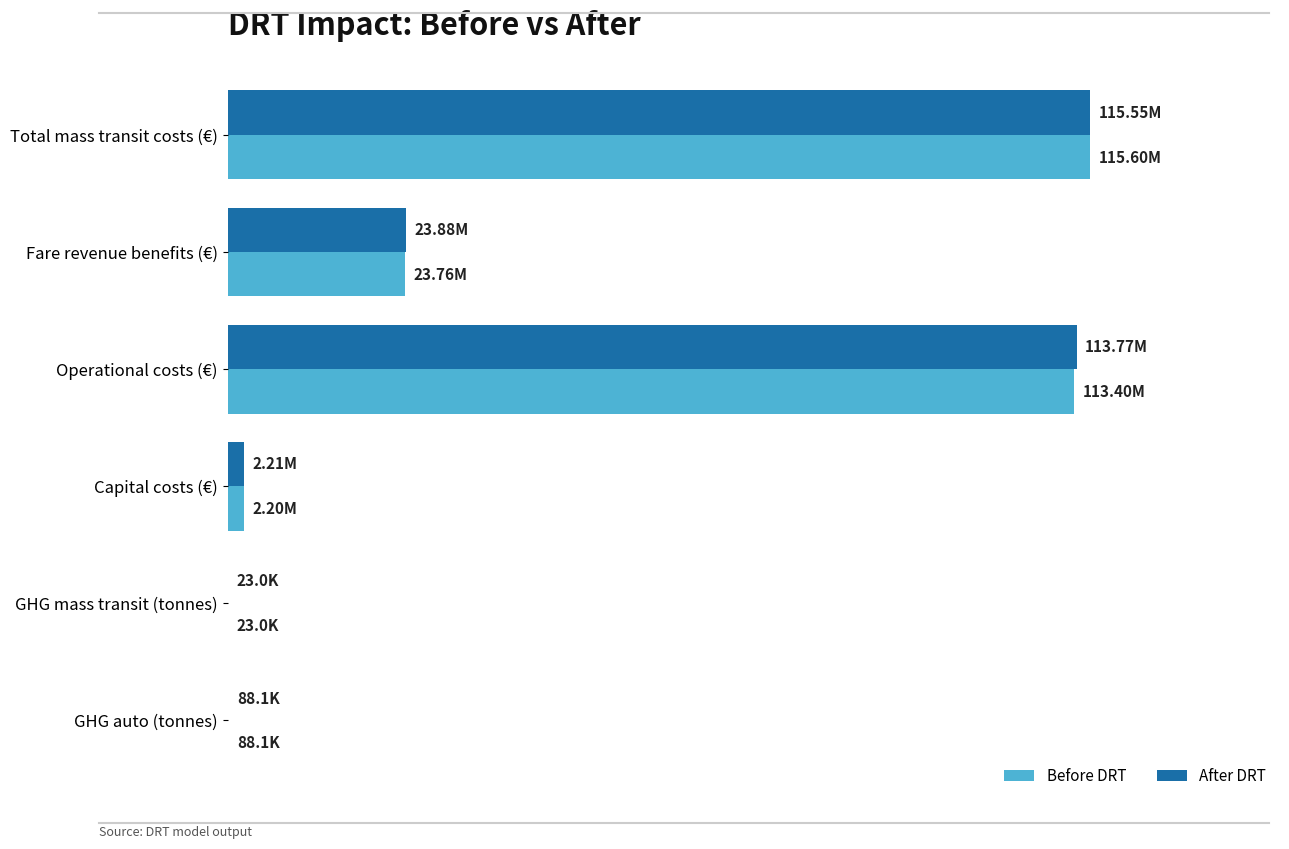

What is the value of the Before DRT bar at the 4th from the left?

2200000.0